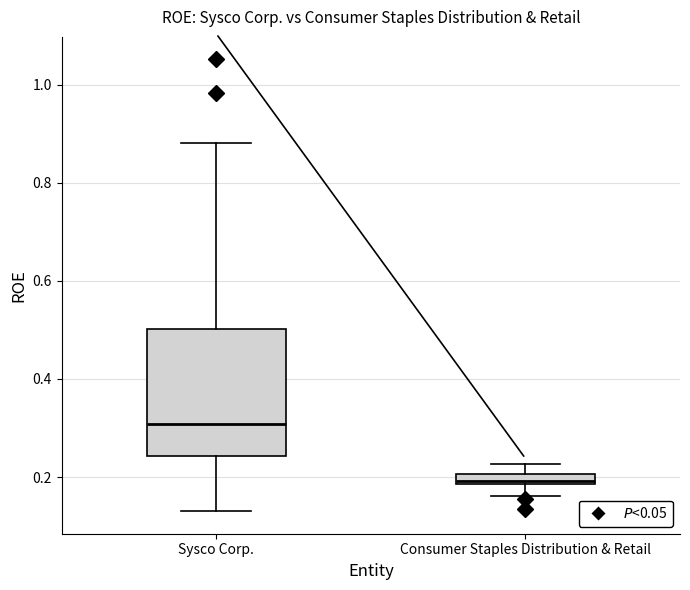

Which box's median line is the lowest?

Consumer Staples Distribution & Retail